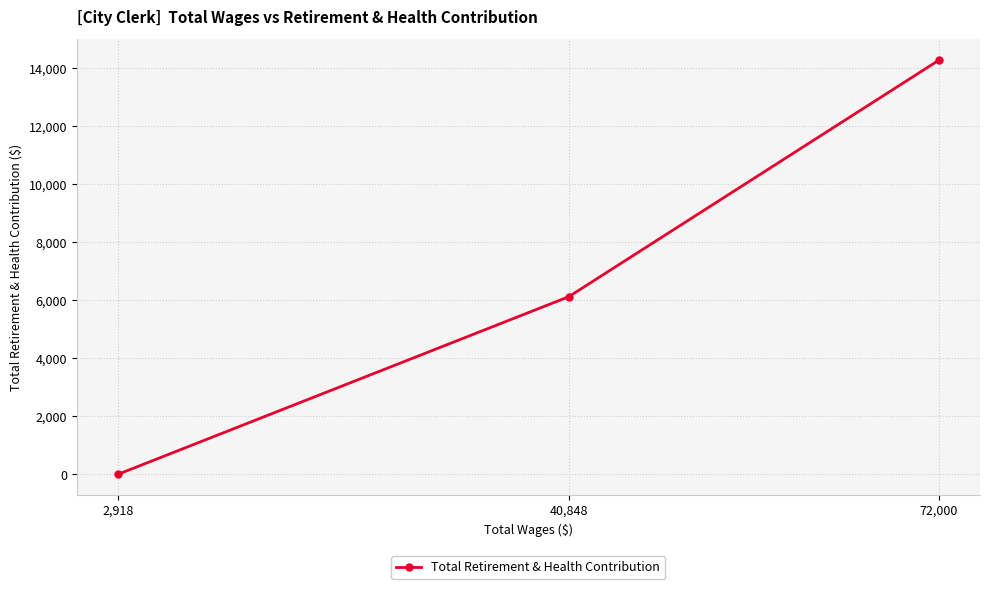

The chart shows a value of -7100 at 2,918. True or false?

False